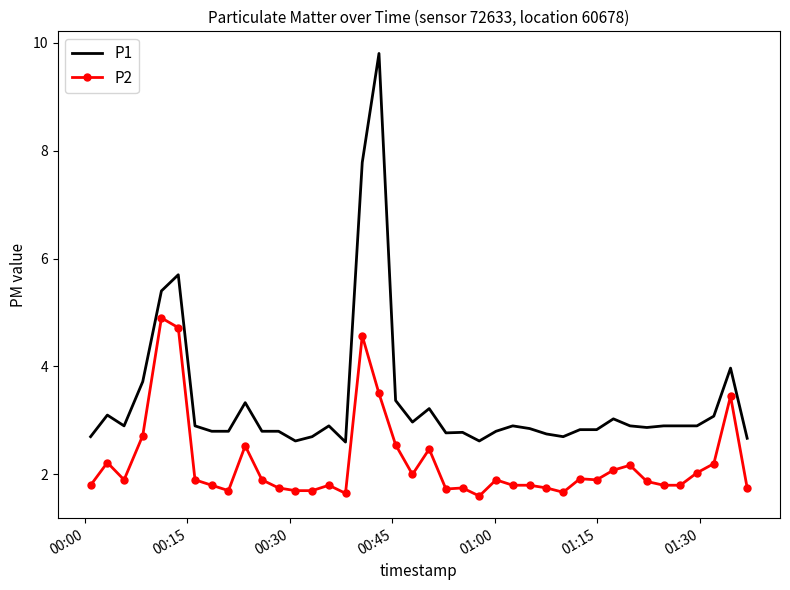

Which series has the largest total across all categories?

P1